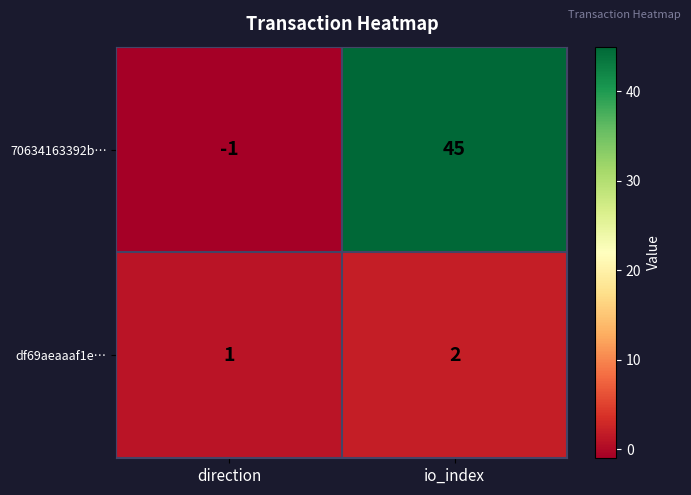

Which series has the largest total across all categories?

70634163392b…